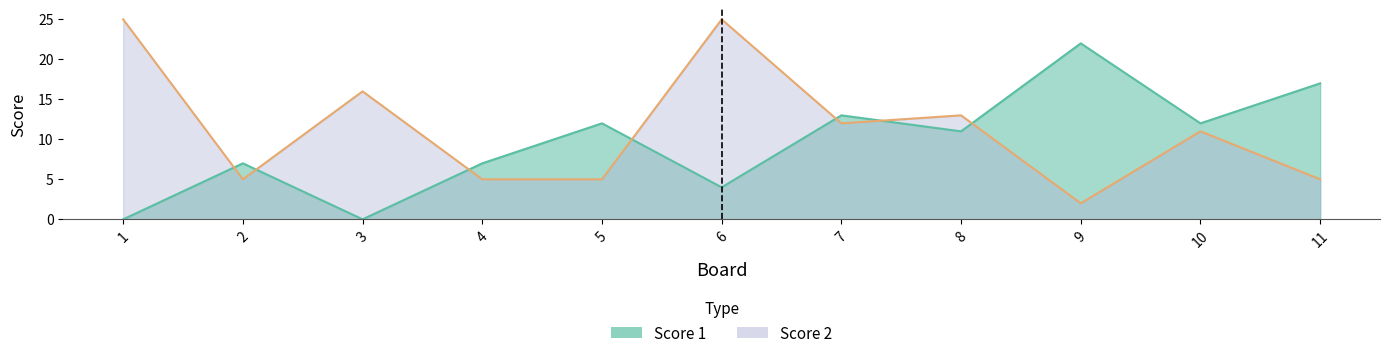

Where does the Score 2 series first go above 11?

1